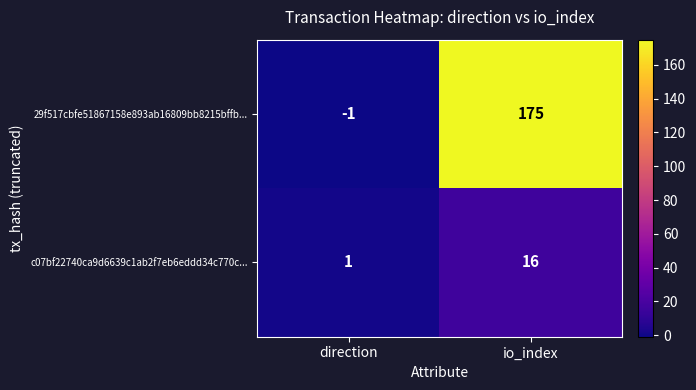

At how many categories does at least one series exceed 14?

1